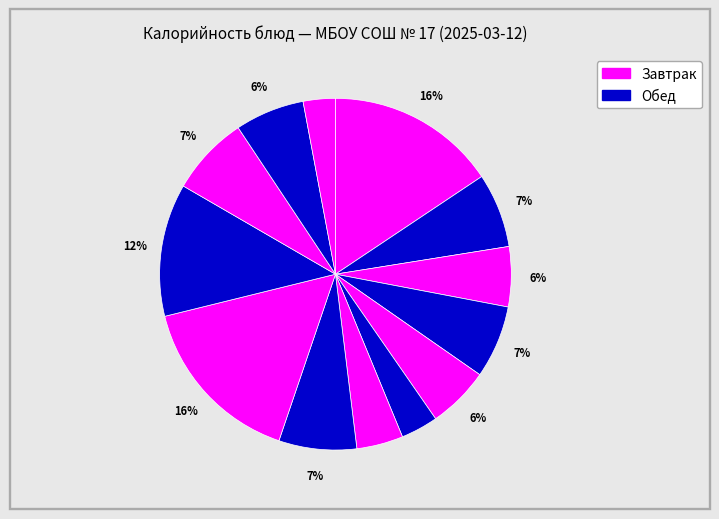

Count the number of slices in the pie.

13